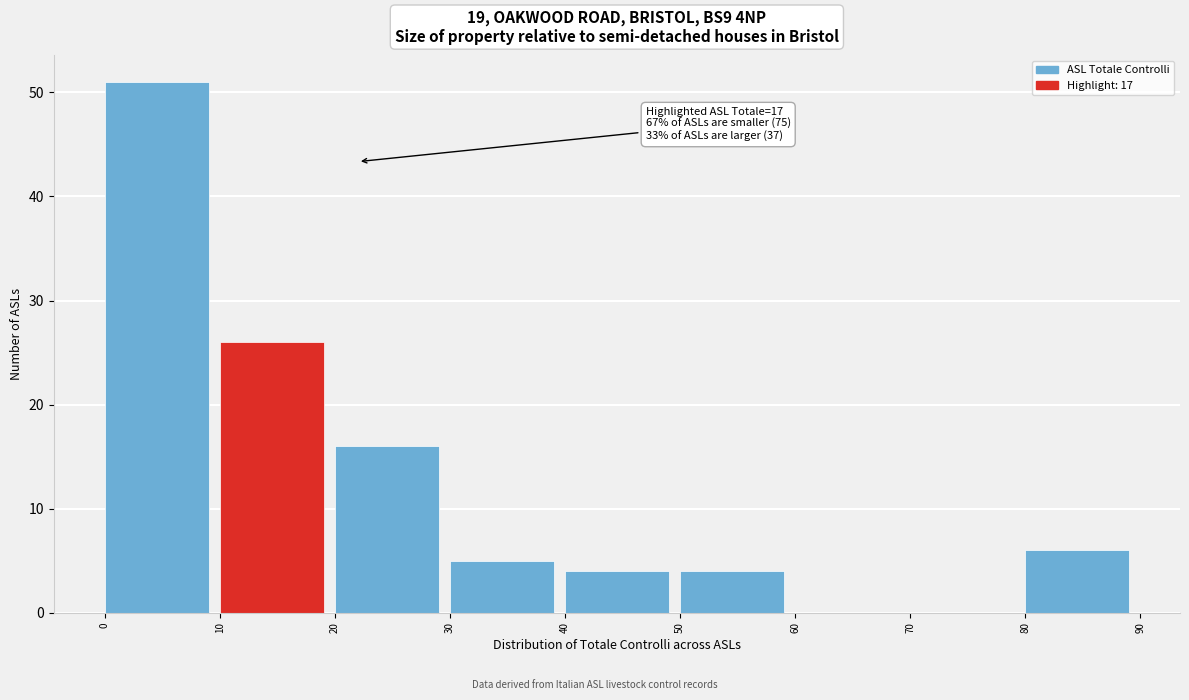

Over which range of the x-axis is the bar tallest?

0 to 10